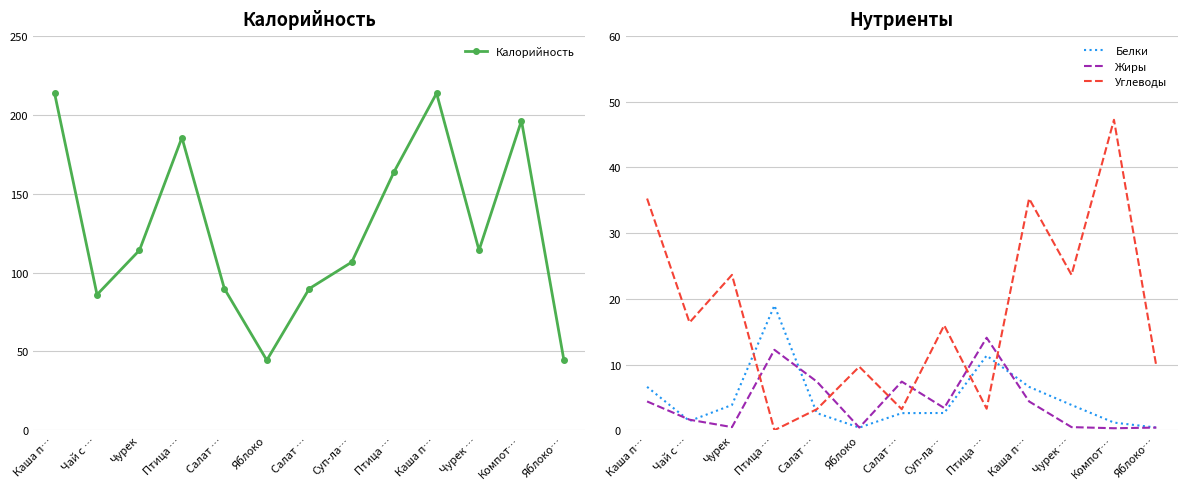

What is the label of the 6th point from the right?

Суп-ла…